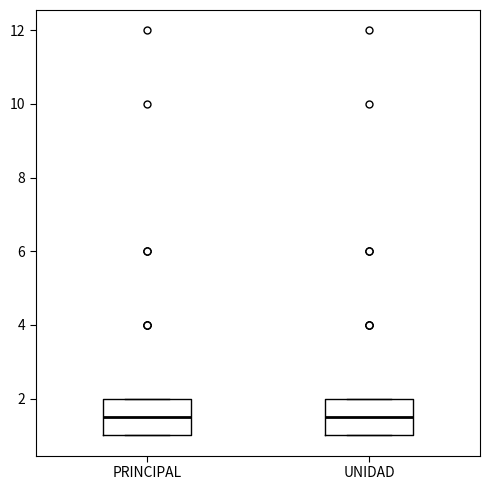

Reading left to right, read every box against the y-axis: the position of its median line, the range the box covers, and the ends of its whiskers. The values are not printed on the chart, so give them approximately, as read against the axis.

PRINCIPAL: median 1.6, box 1.0 to 2.0, whiskers 1.0 to 2.0
UNIDAD: median 1.6, box 1.0 to 2.0, whiskers 1.0 to 2.0